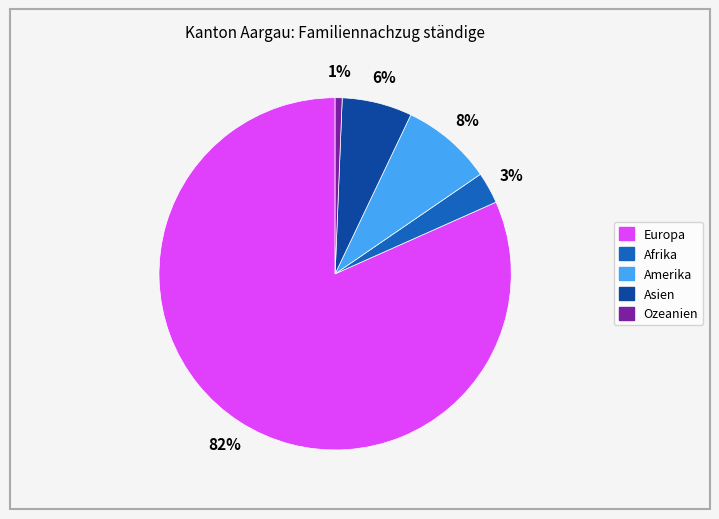

To the nearest percent, what is the difference between the largest and smallest slice percentages?

81%